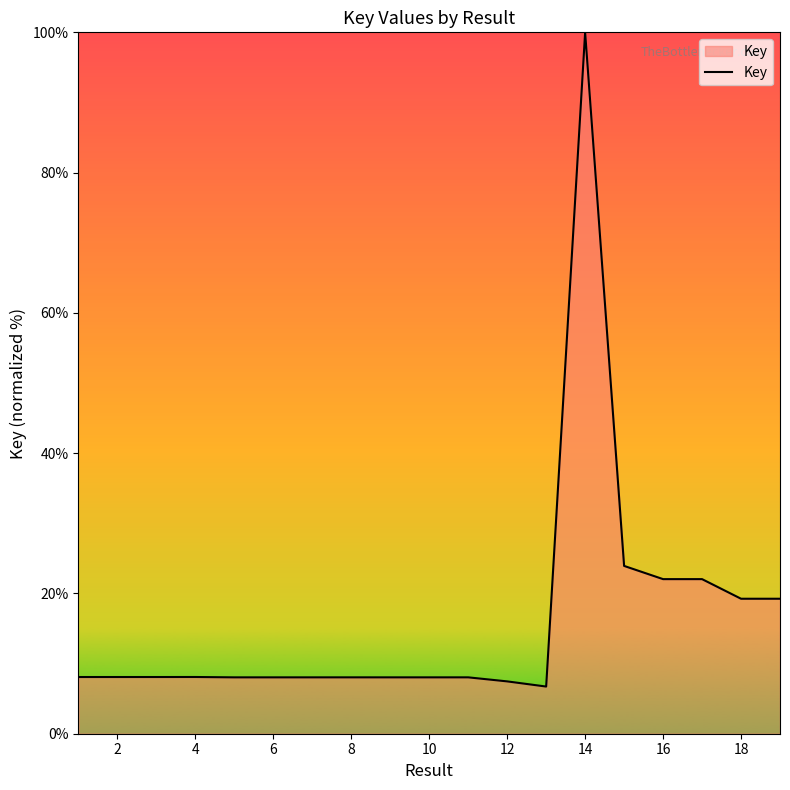

What is the minimum value shown in the chart?

6.7